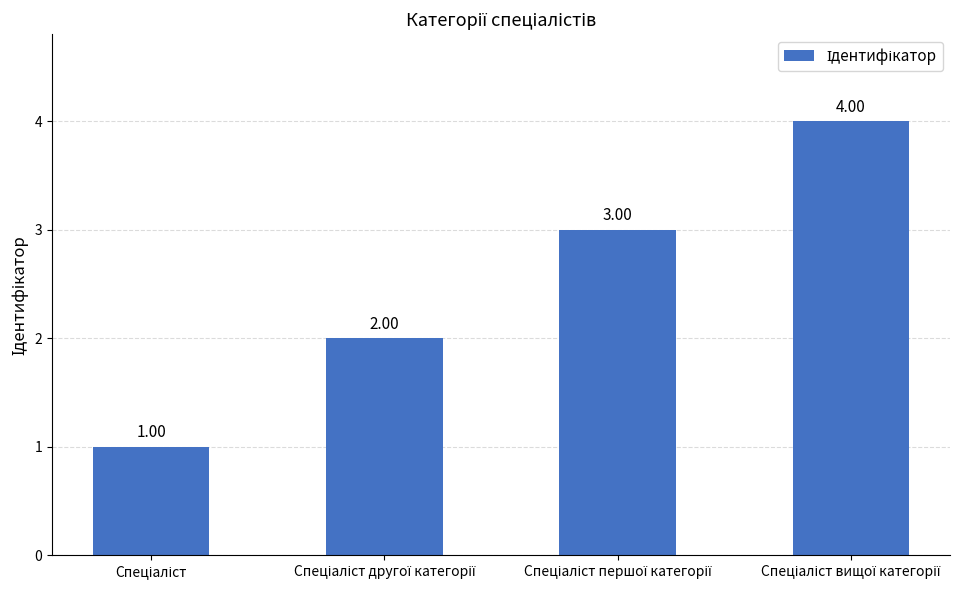

What is the sum of all values?

10